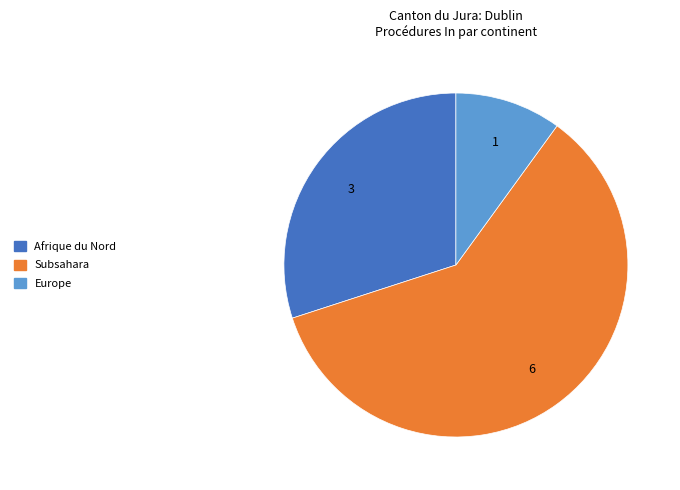

How many slices are in this pie chart?

3